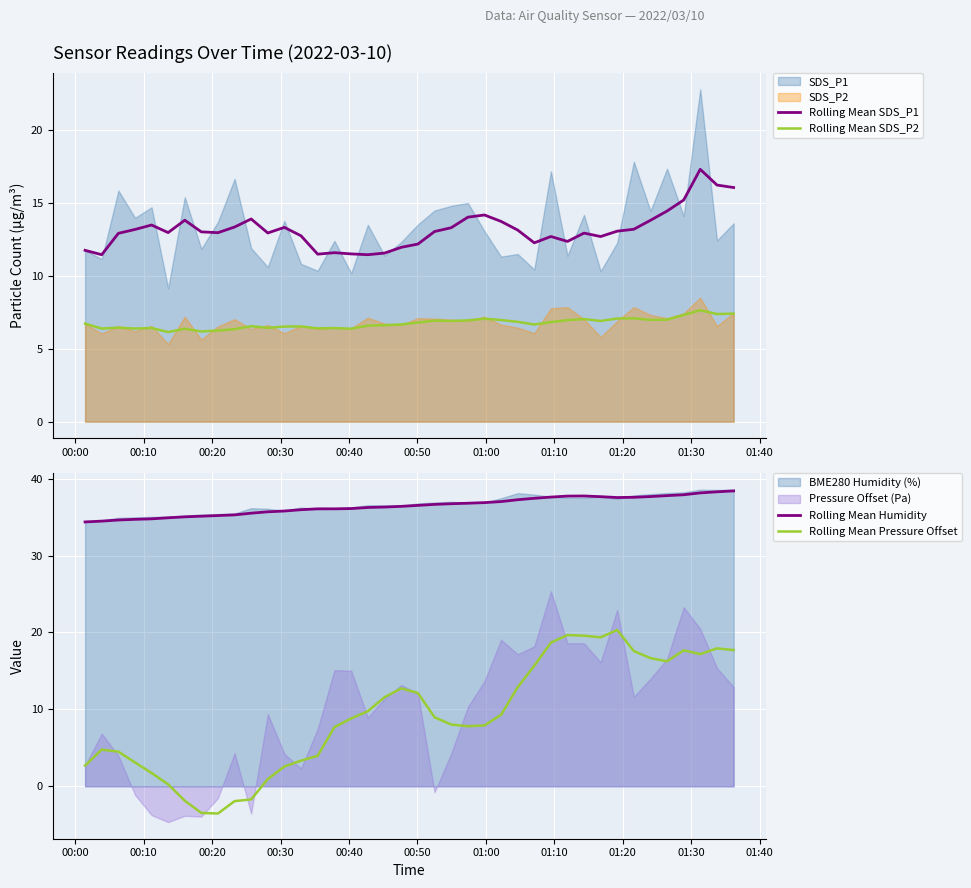

What is the sum of all Rolling Mean Humidity values?

1458.0